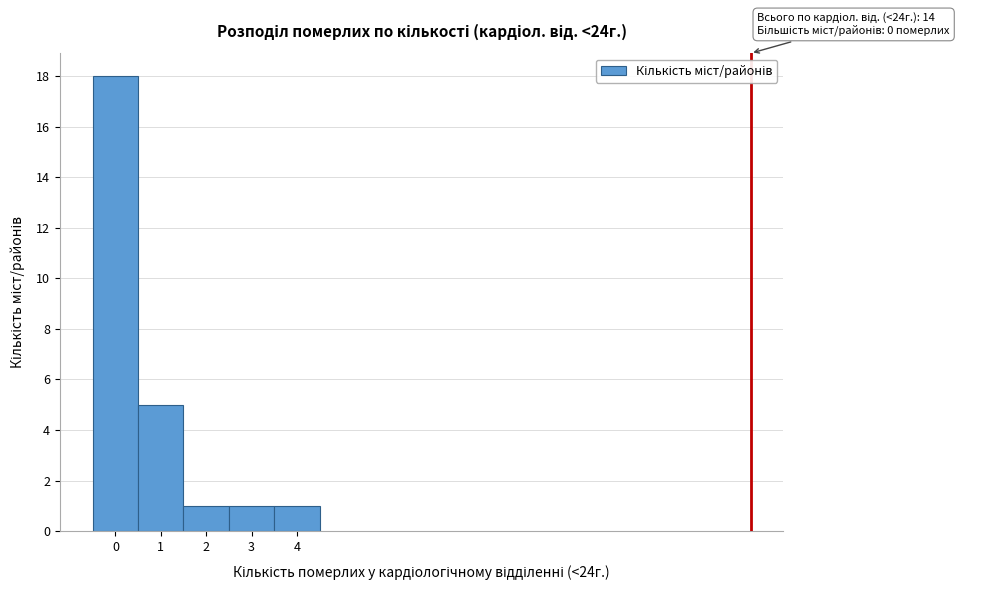

Over which range of the x-axis is the bar tallest?

-0.5 to 0.5